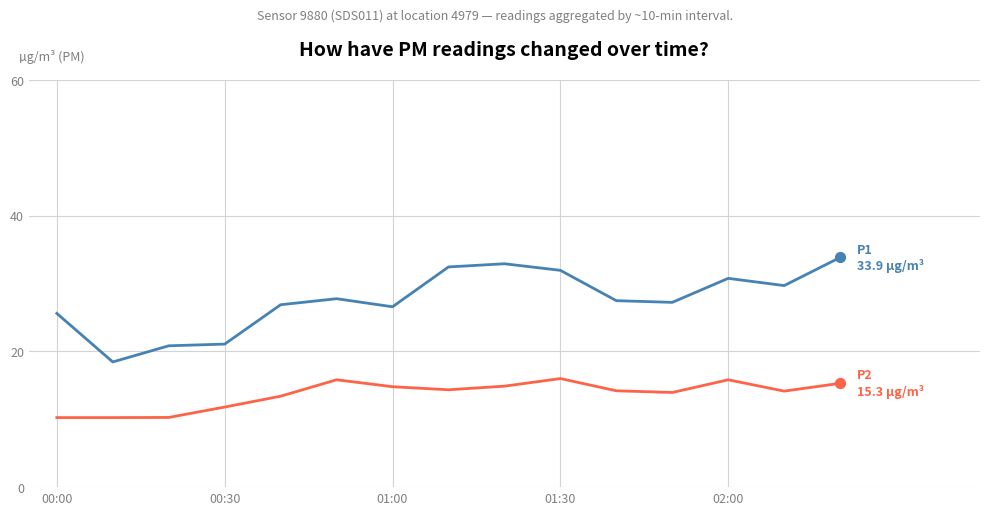

What is the greatest value displayed?

33.9